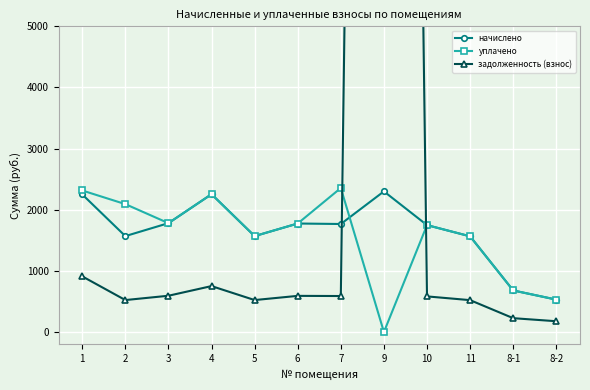

Where is the first local minimum for задолженность (взнос)?

2